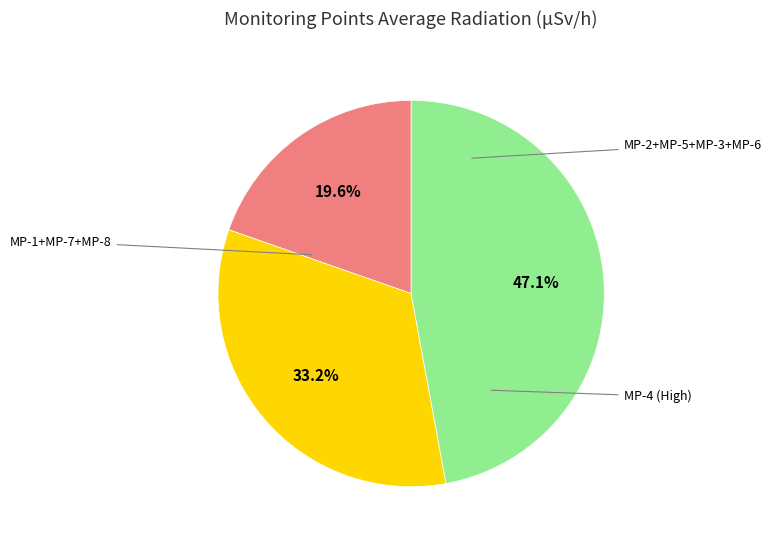

Is there a majority slice in this chart?

No